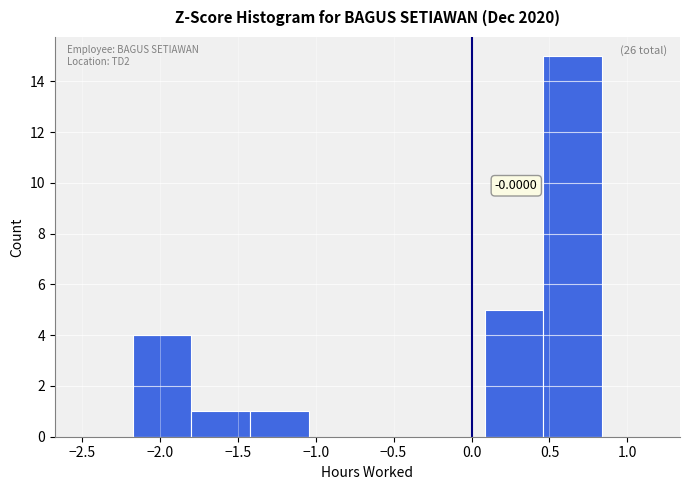

Which range on the x-axis has the tallest bar?

0.45 to 0.85